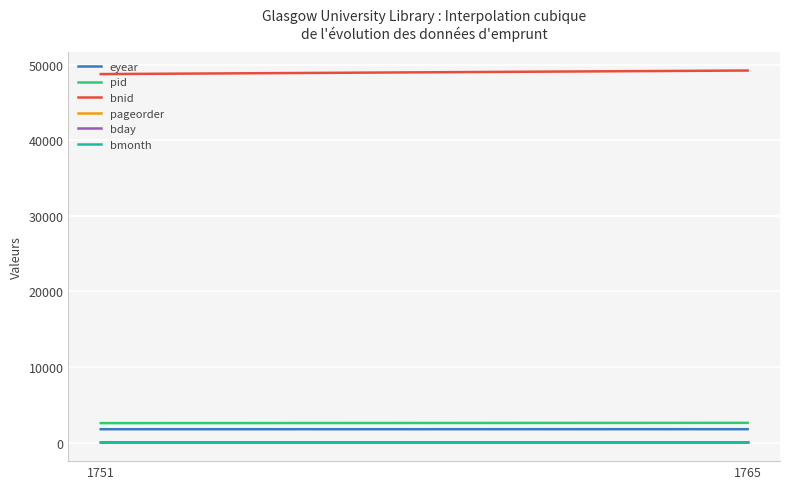

What is the average value of the bmonth series?

7.5